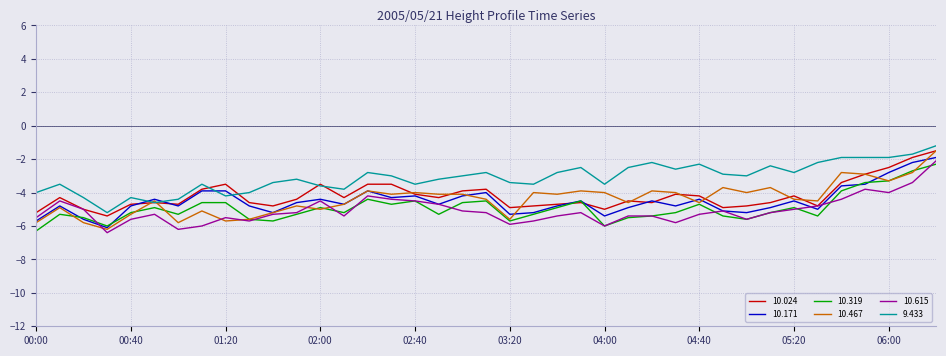

What is the highest value of the 9.433 series?

-1.2